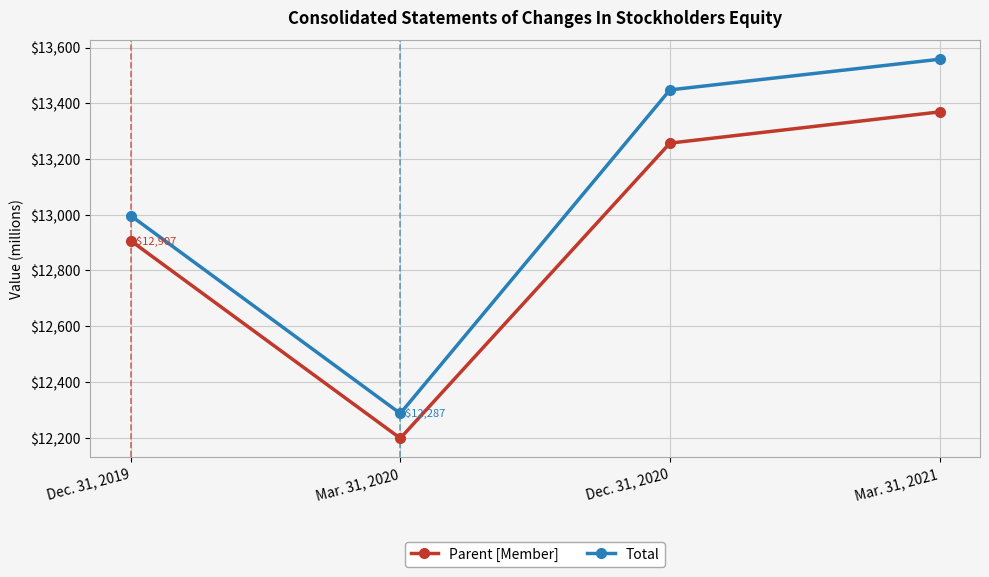

Read the Parent [Member] value at Dec. 31, 2020.

13257